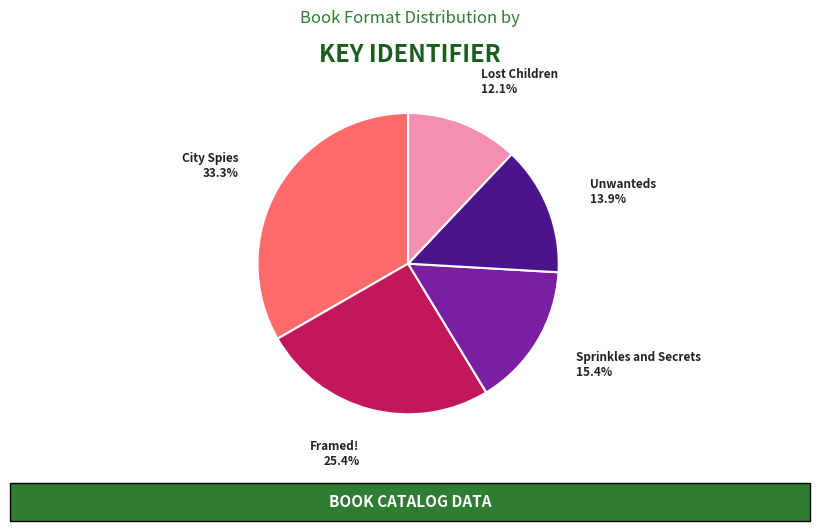

Does Lost Children represent more than half of the total?

No